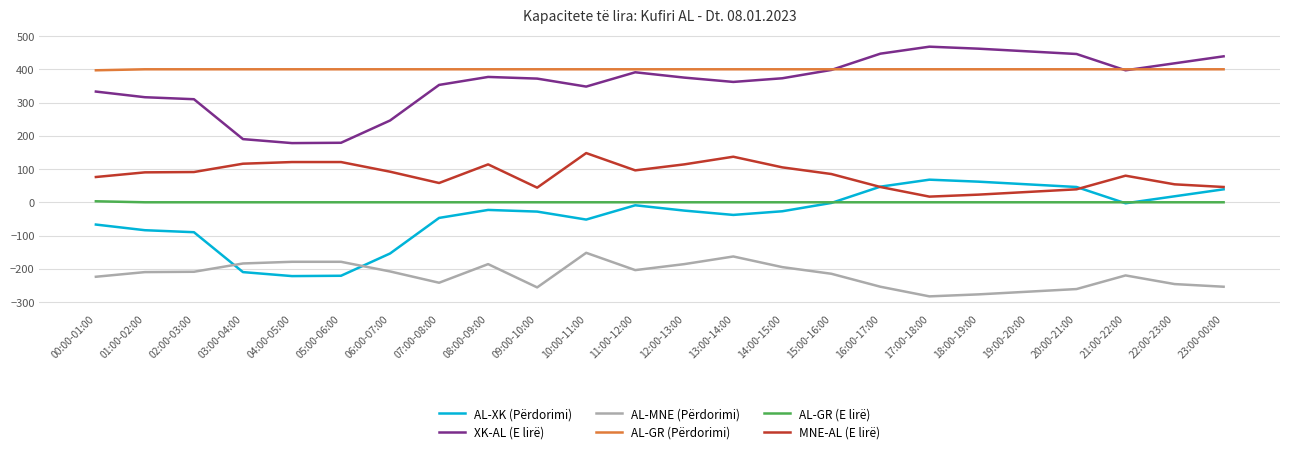

How many lines are shown in the chart?

6